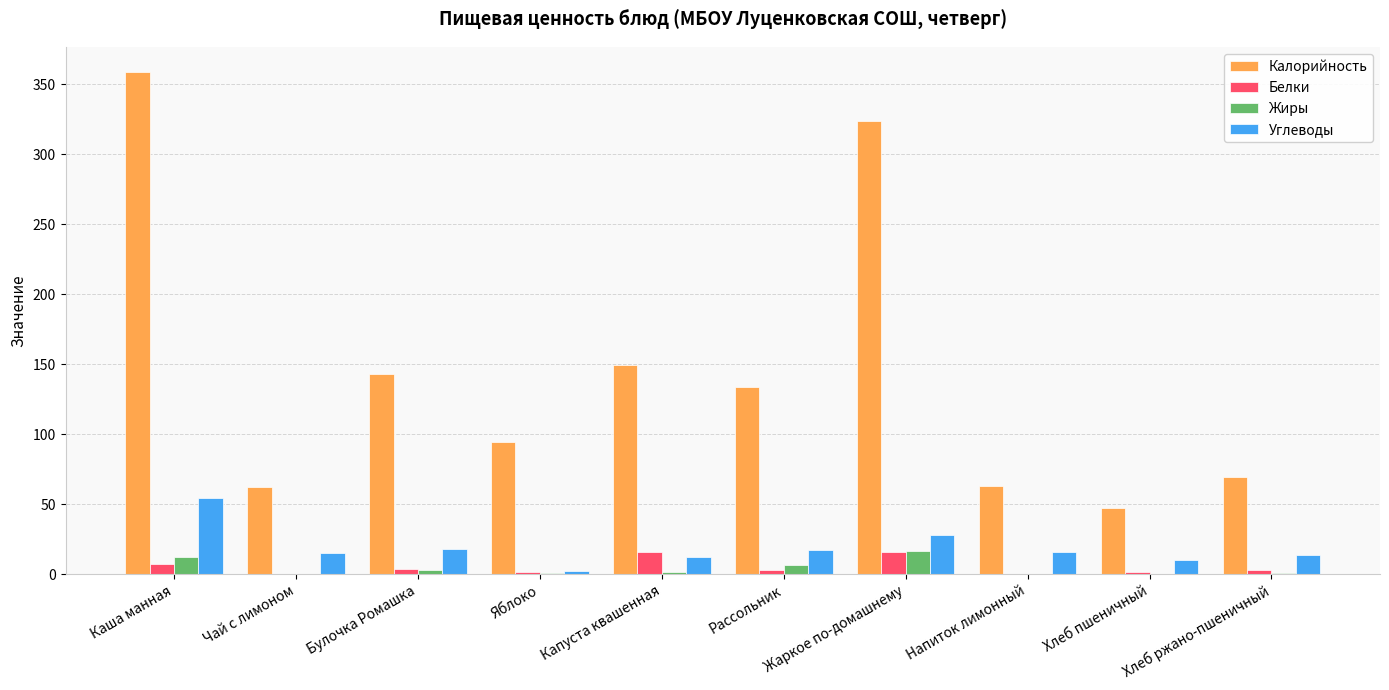

What is the sum of all Жиры values?

40.7